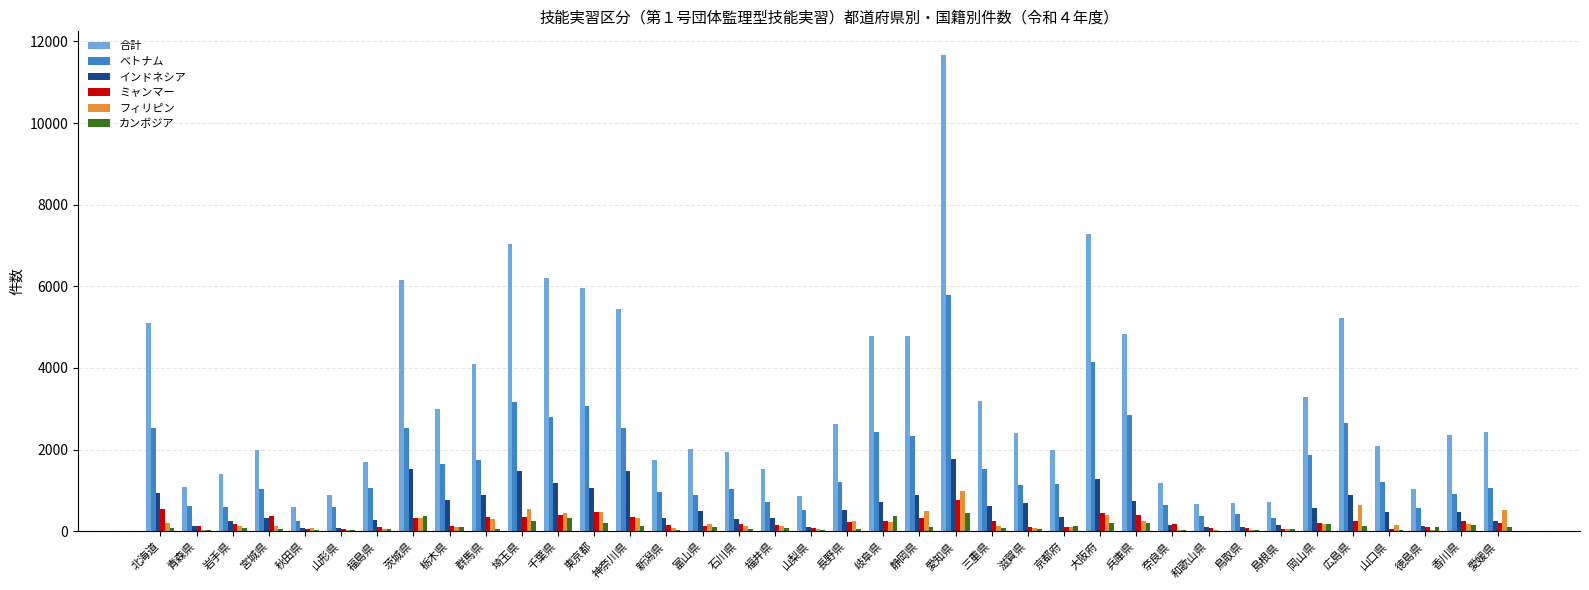

Which category has the highest value in the インドネシア series?

愛知県